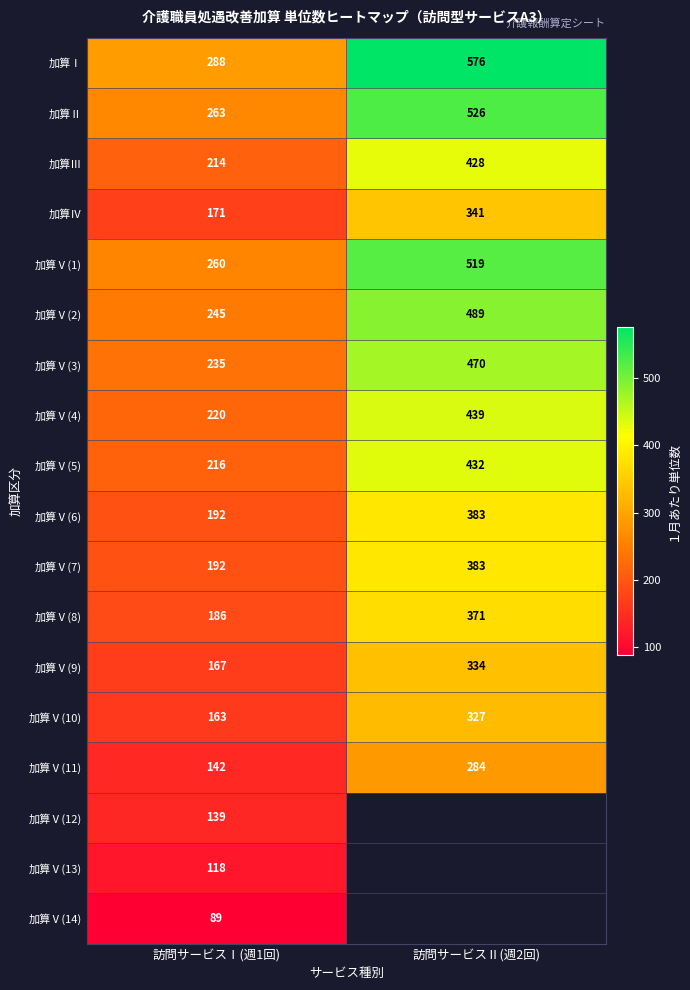

What is the difference between the highest and lowest values at 訪問サービスⅠ(週1回)?

199